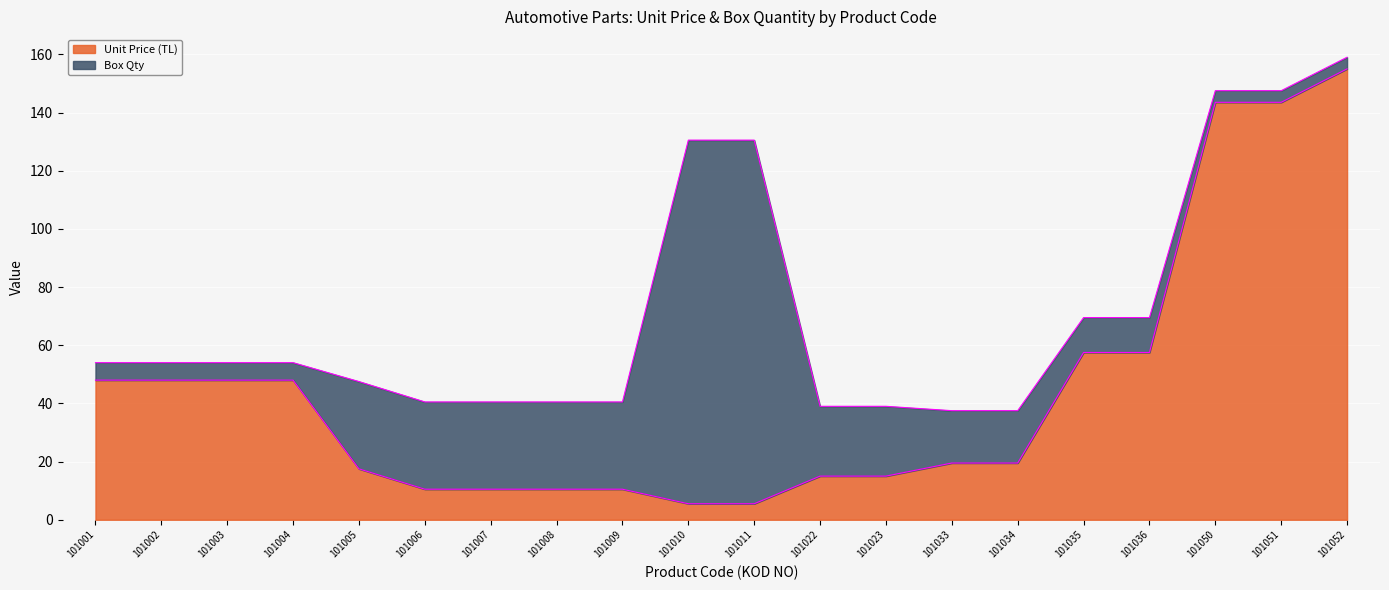

What is the approximate value at 101022?

15.0